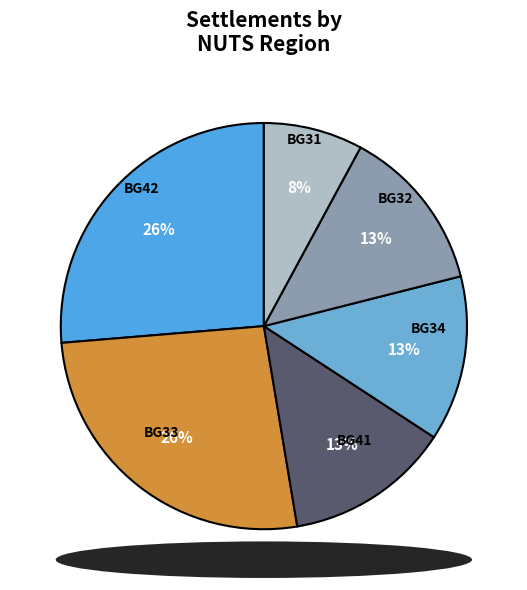

To the nearest percent, what portion does BG32 represent?

13%